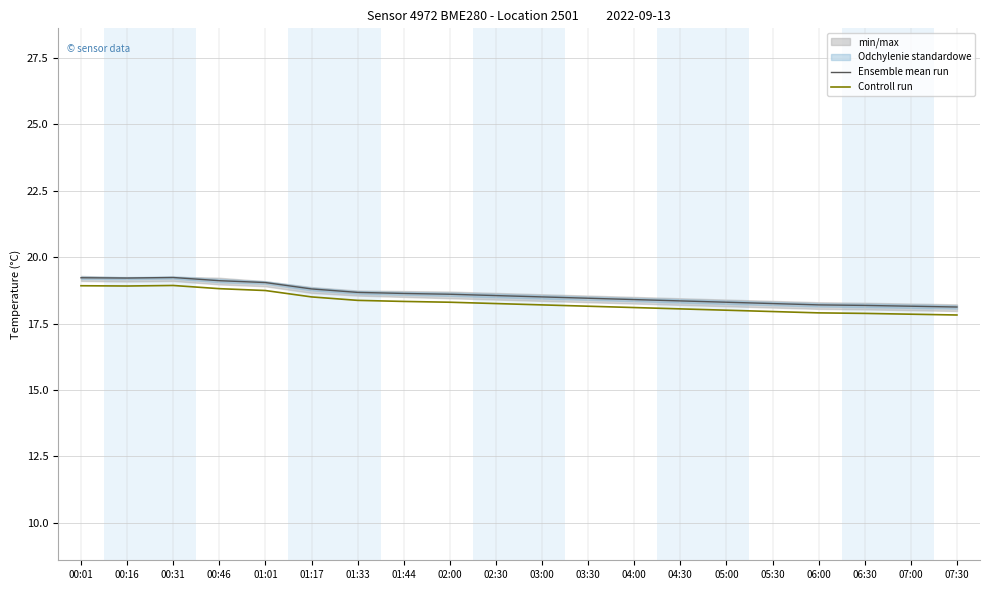

What is the label of the 18th point from the right?

00:31